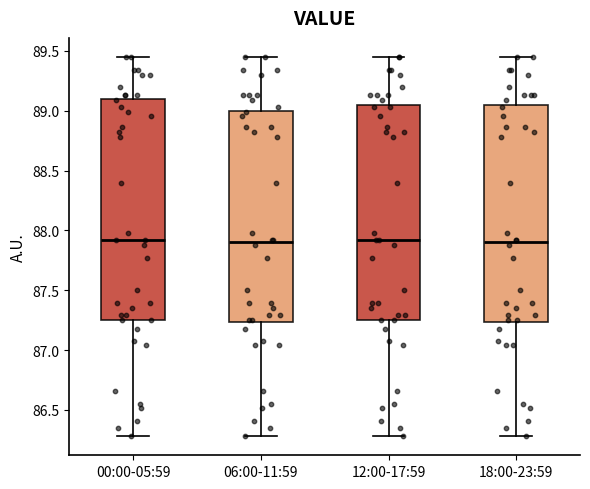

Reading left to right, read every box against the y-axis: the position of its median line, the range the box covers, and the ends of its whiskers. The values are not printed on the chart, so give them approximately, as read against the axis.

00:00-05:59: median 87.90, box 87.25 to 89.10, whiskers 86.30 to 89.45
06:00-11:59: median 87.90, box 87.25 to 89.00, whiskers 86.30 to 89.45
12:00-17:59: median 87.90, box 87.25 to 89.05, whiskers 86.30 to 89.45
18:00-23:59: median 87.90, box 87.25 to 89.05, whiskers 86.30 to 89.45